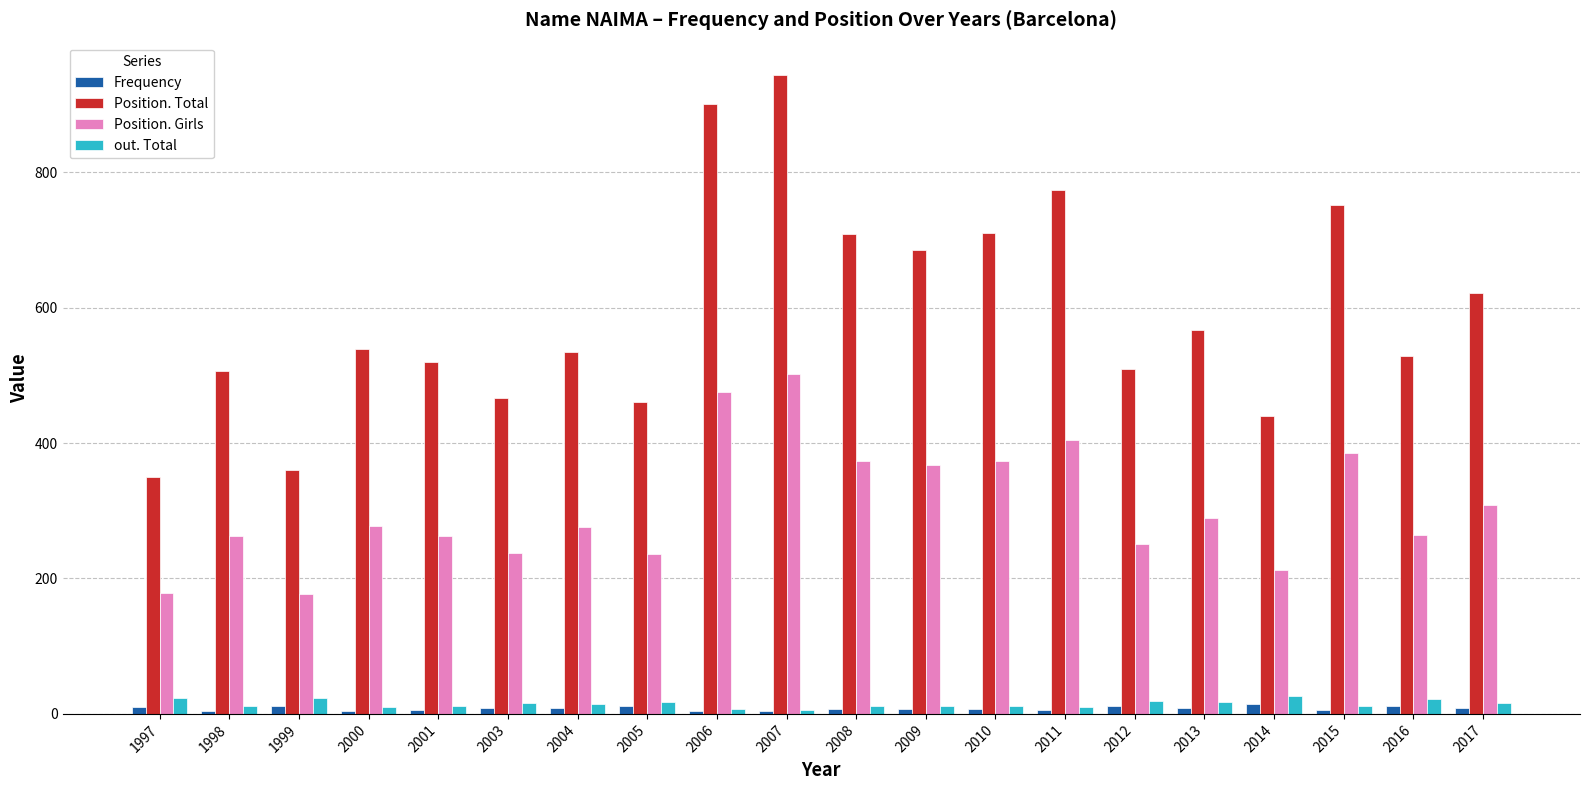

Count the number of data series in this chart.

4